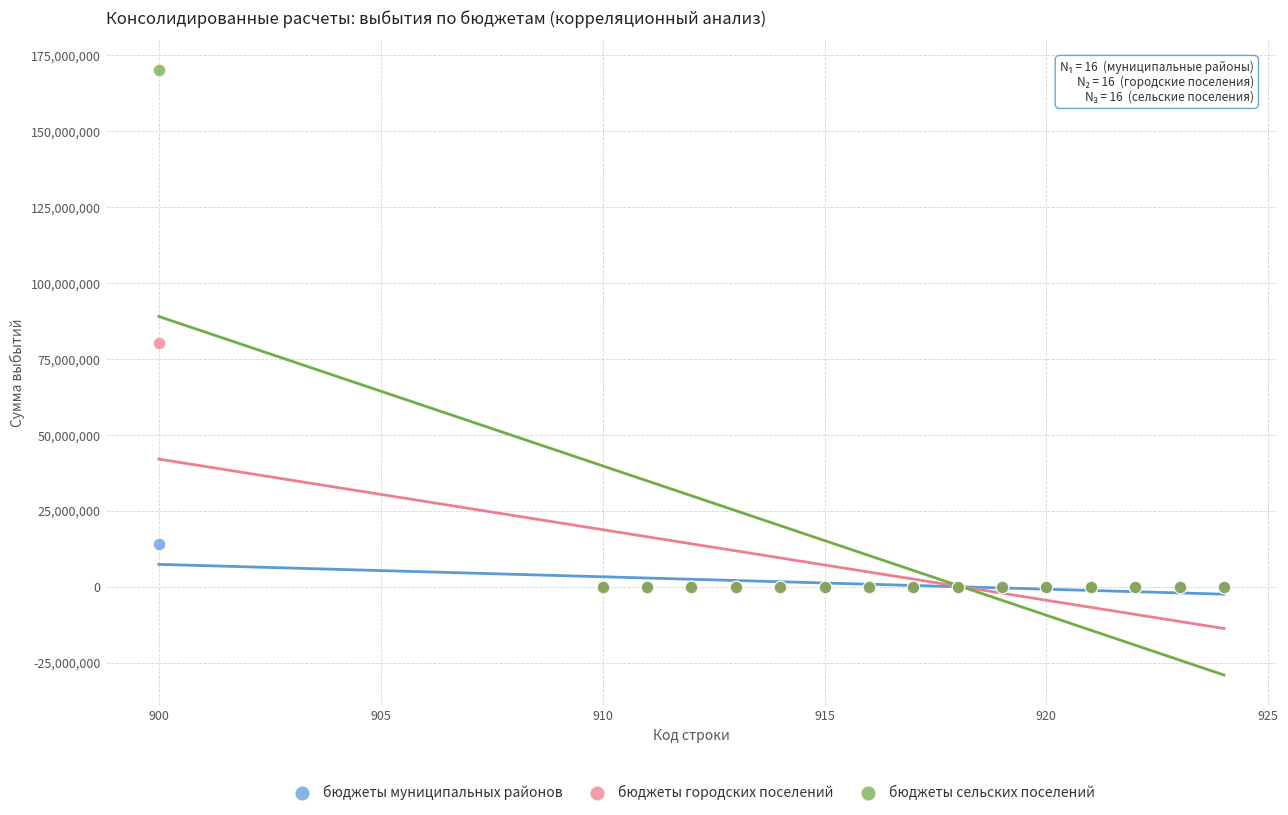

Across all series, what Y value is closest to 85029641?

80355252.8